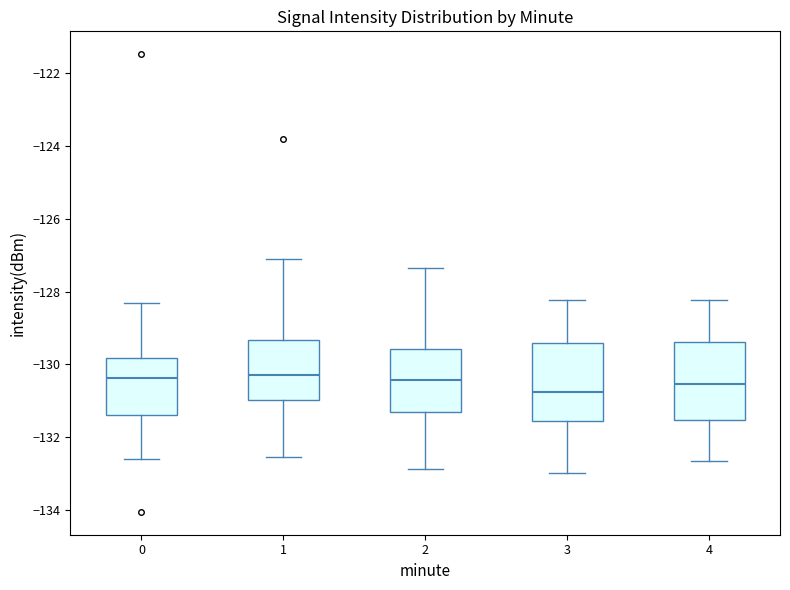

Where does the median line of the box at x = 3 sit on the y-axis? The values are not printed on the chart, so give them approximately, as read against the axis.

-130.8